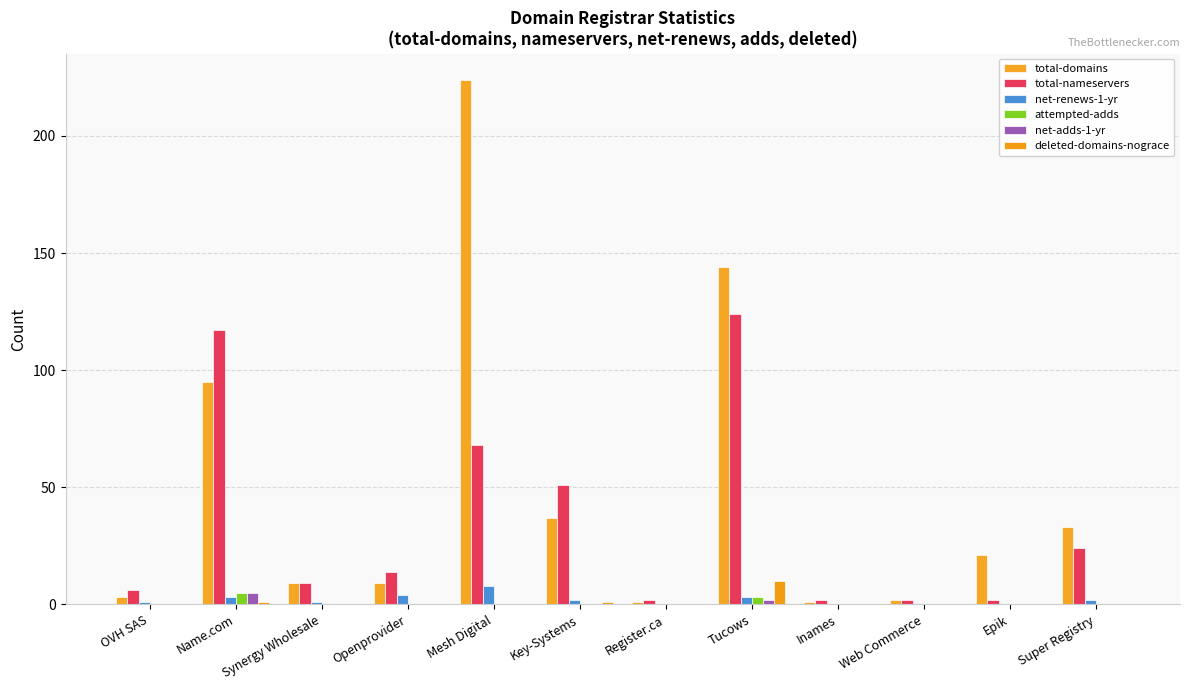

How many data points does each series have?

12